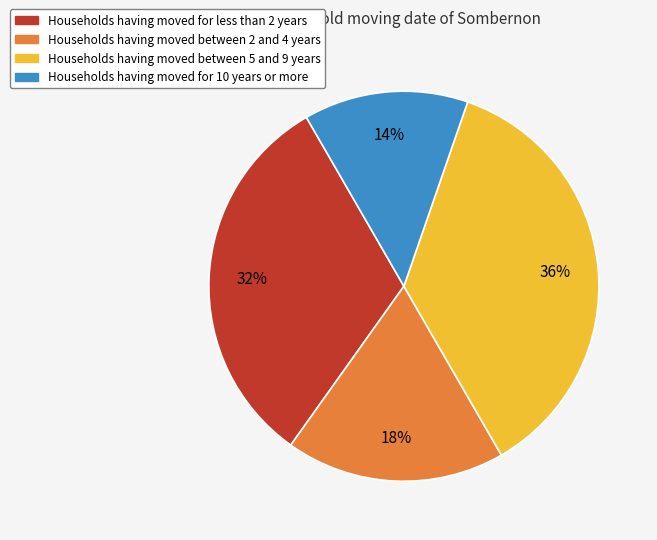

Is there a majority slice in this chart?

No